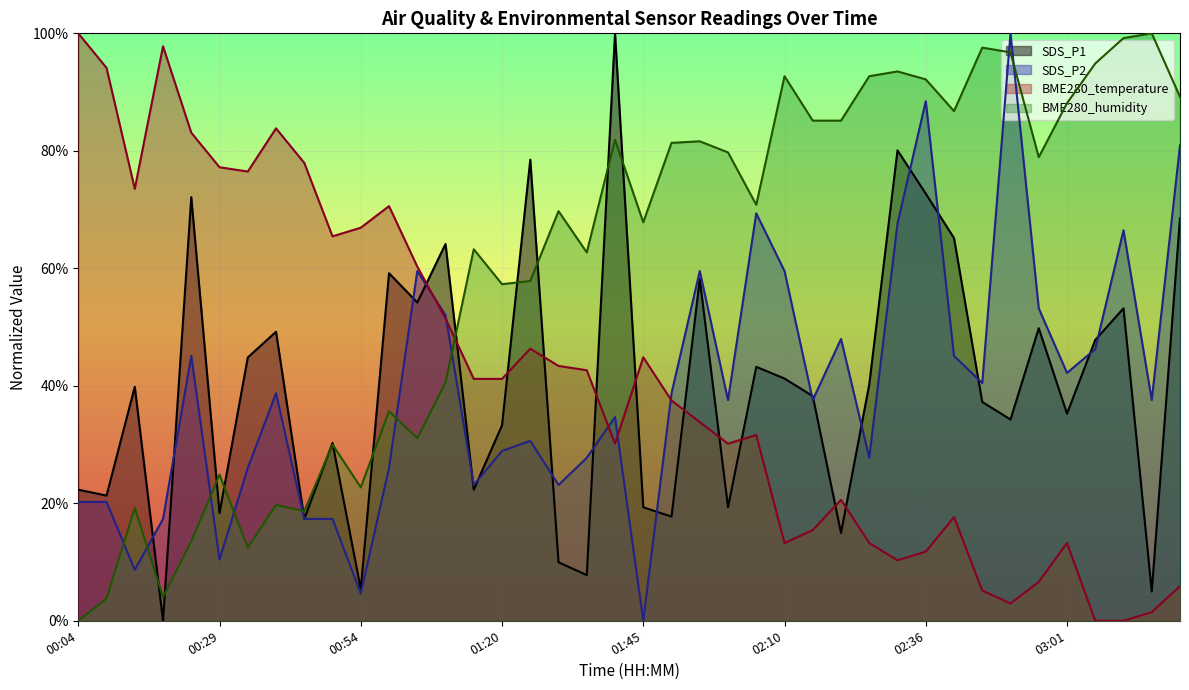

Is it true that SDS_P2 equals 0.3 at 01:35?

True